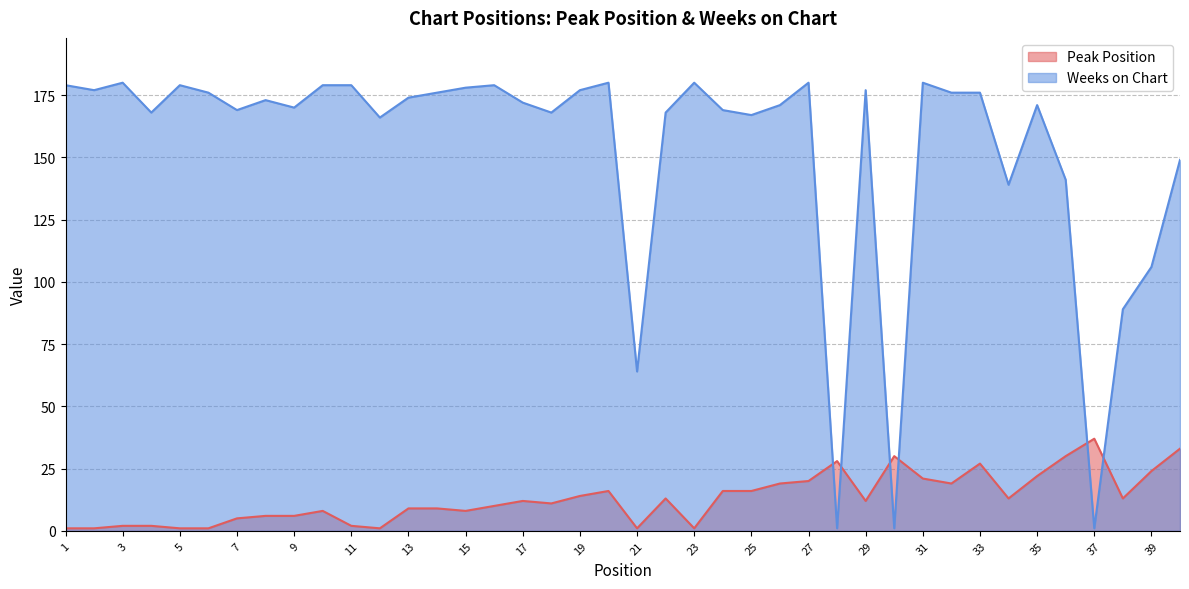

At which category is the sum across all series the highest?

33